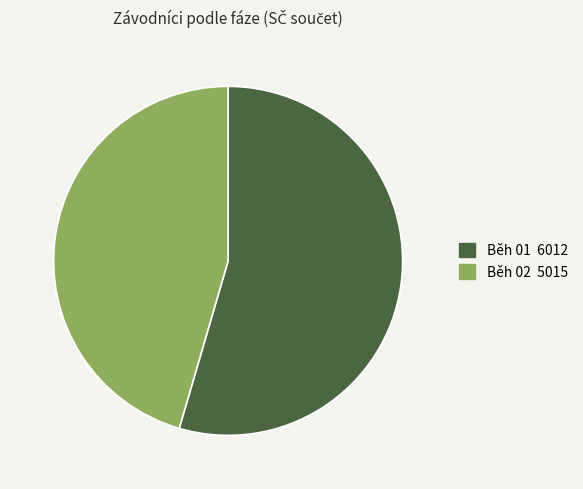

Which has a higher value, Běh 01 6012 or Běh 02 5015?

Běh 01 6012